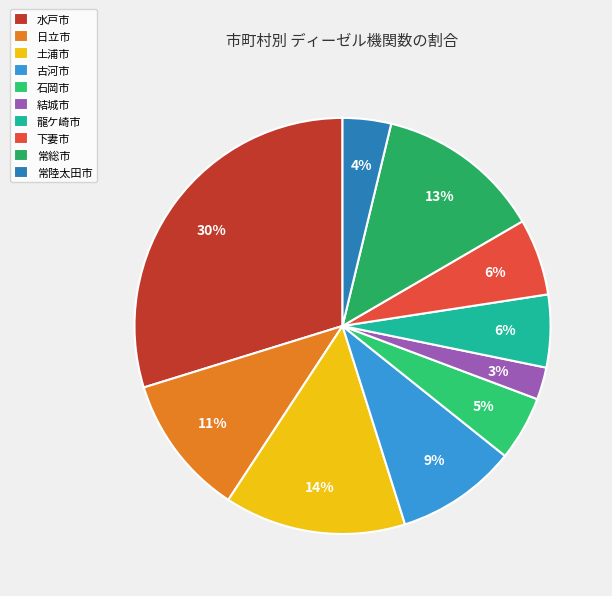

How many slices are in this pie chart?

10